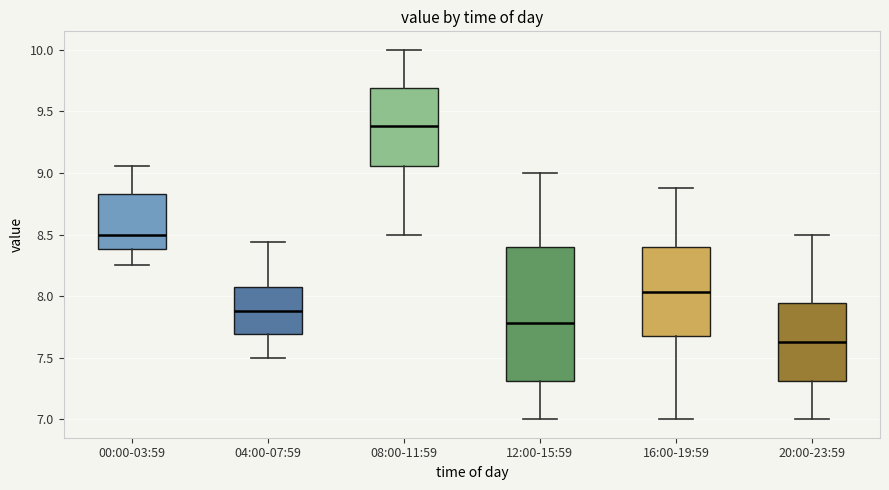

Which box's median line is the highest?

08:00-11:59